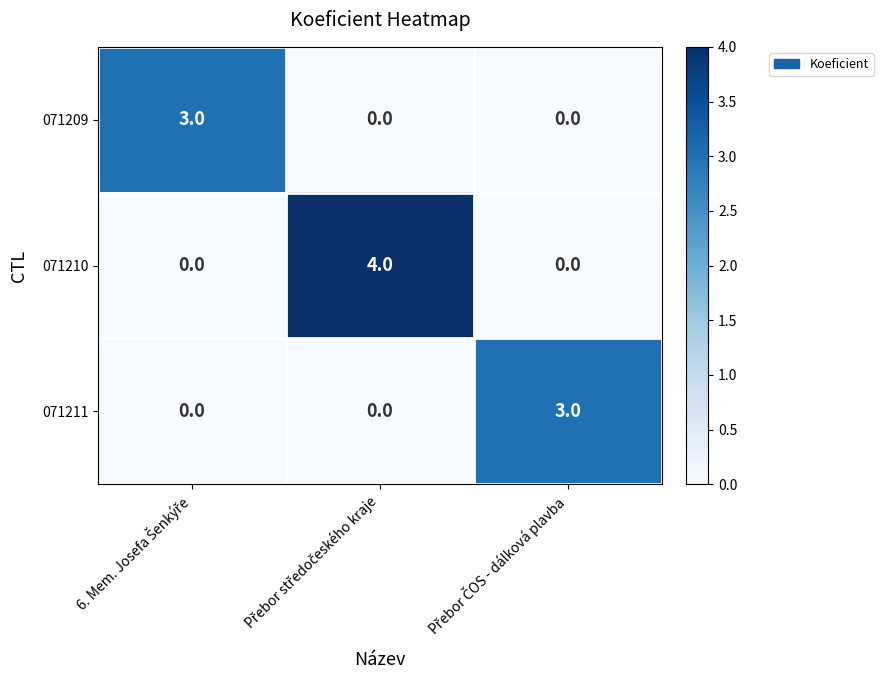

Which series has the widest spread of values?

071210